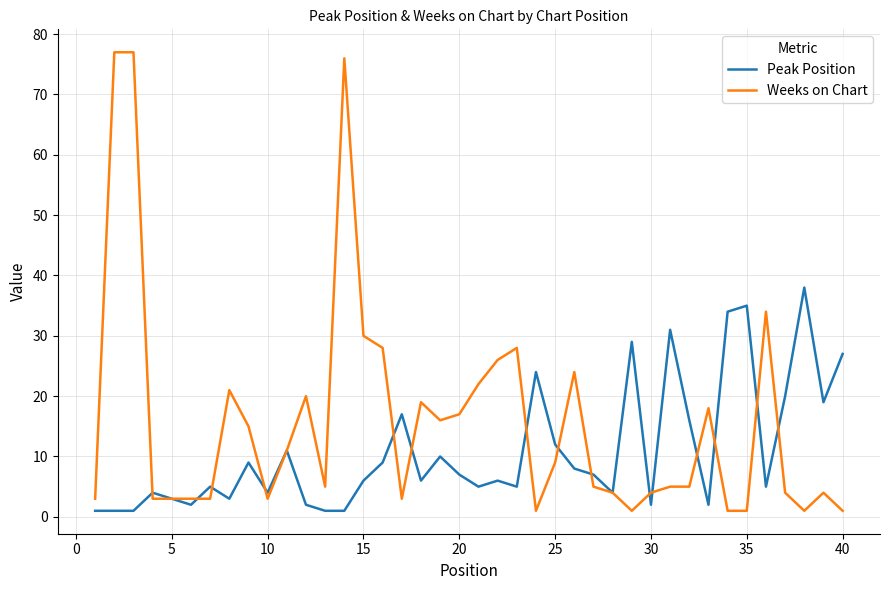

What is the maximum value shown in the chart?

77